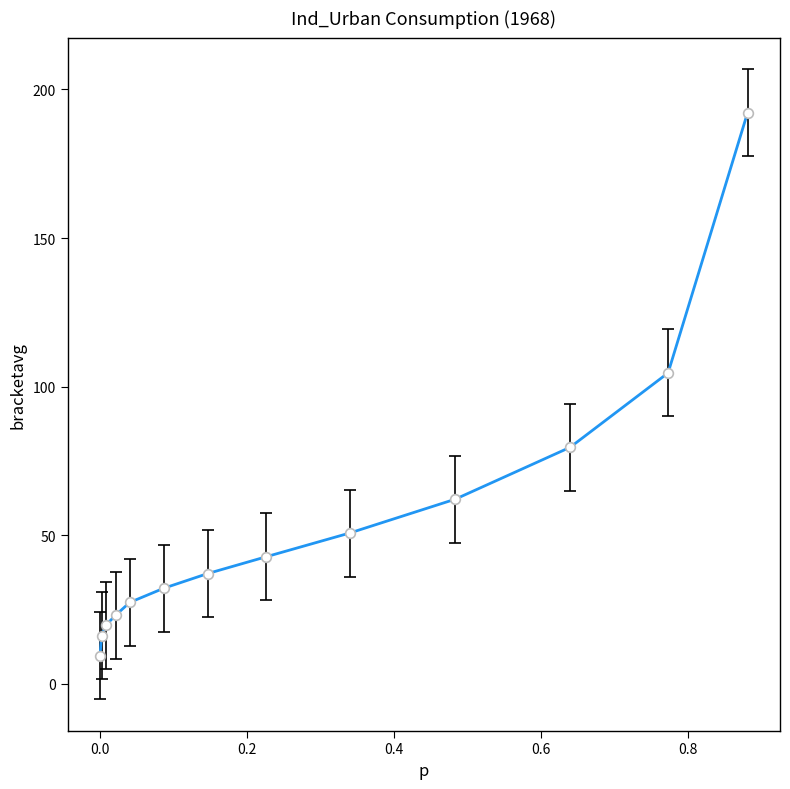

What is the smallest value displayed?

9.5